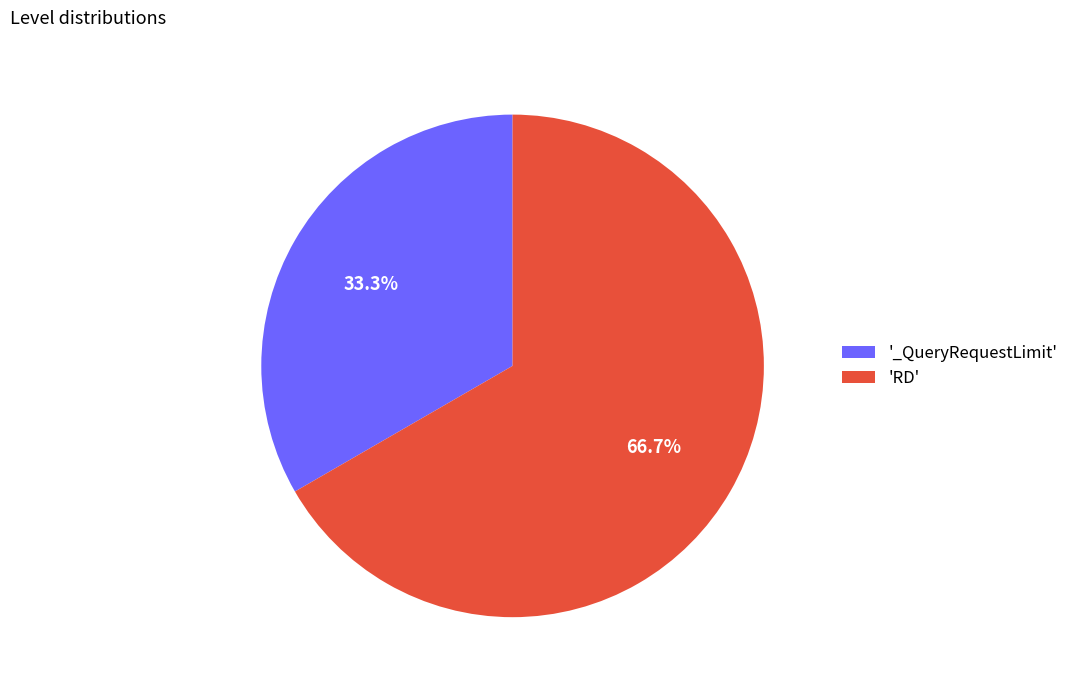

Combined, what portion of the pie is 'RD' and '_QueryRequestLimit'?

100.0%